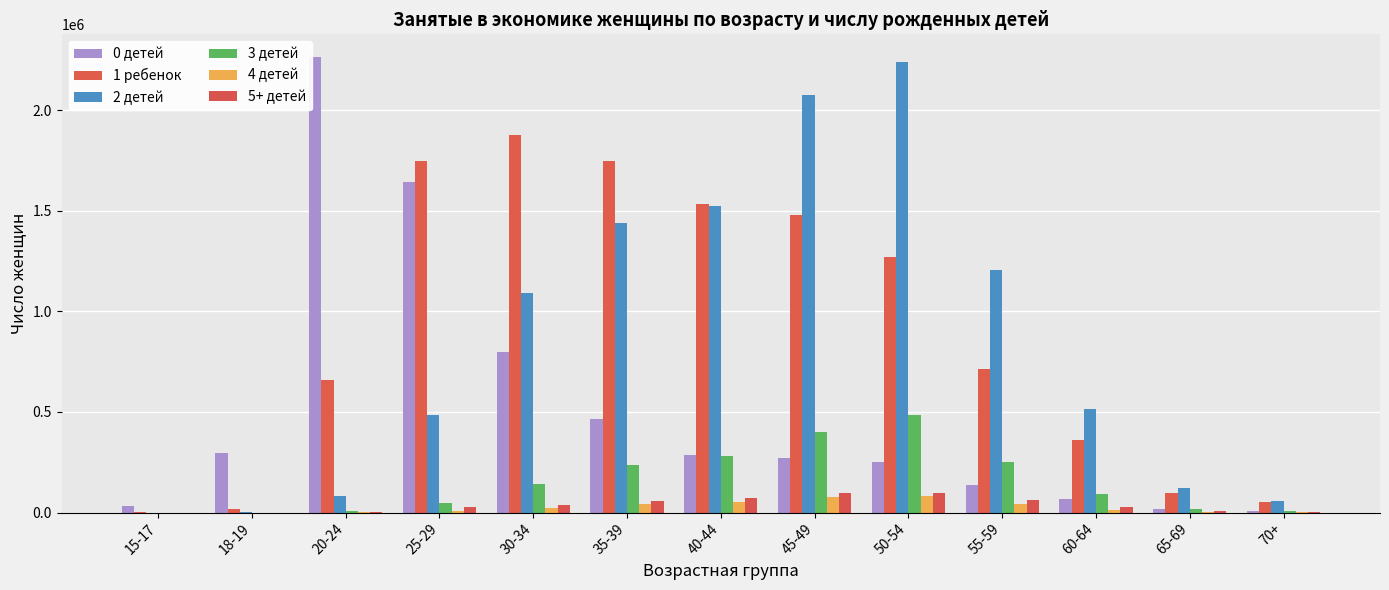

At which label does 1 ребенок reach its minimum?

15-17